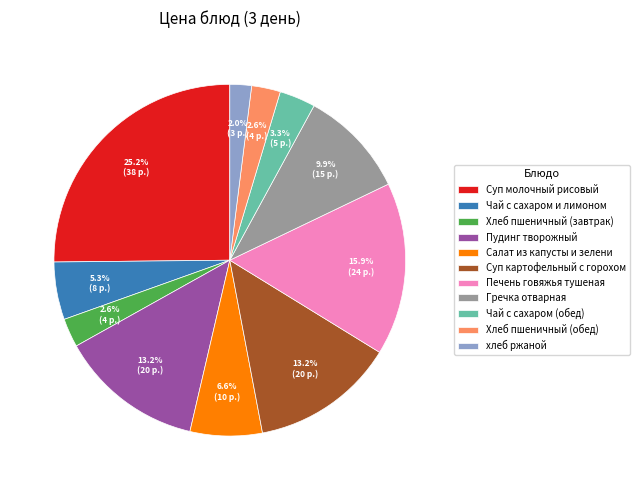

To the nearest percent, what is the difference between the largest and smallest slice percentages?

23%